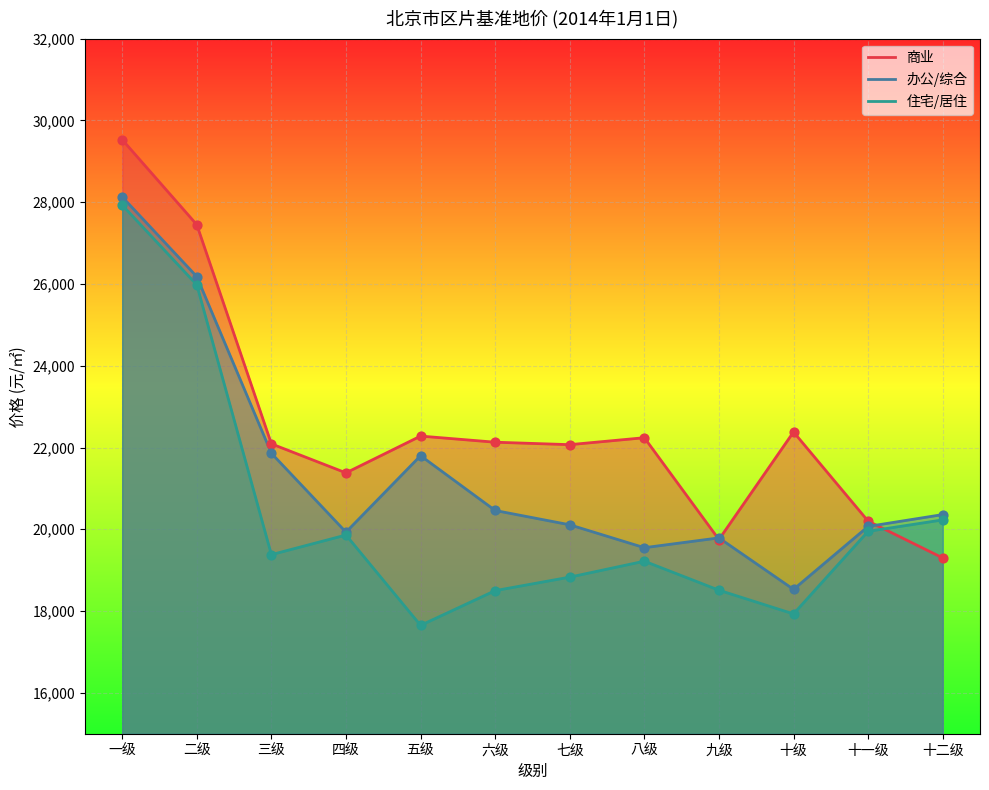

What is the total value across all series at 四级?

61170